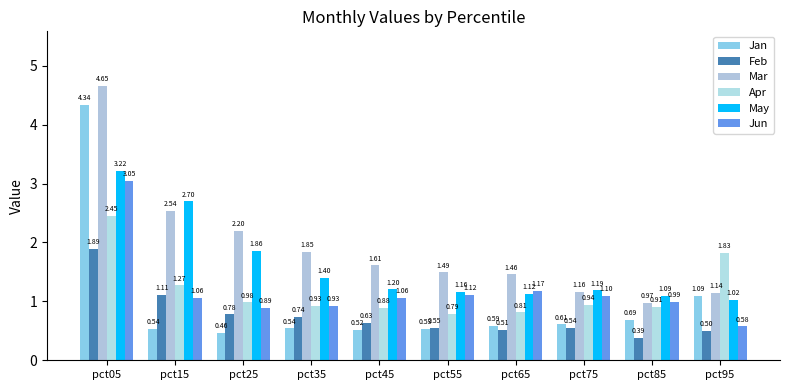

The Jan series shows 0.3 at pct65. True or false?

False